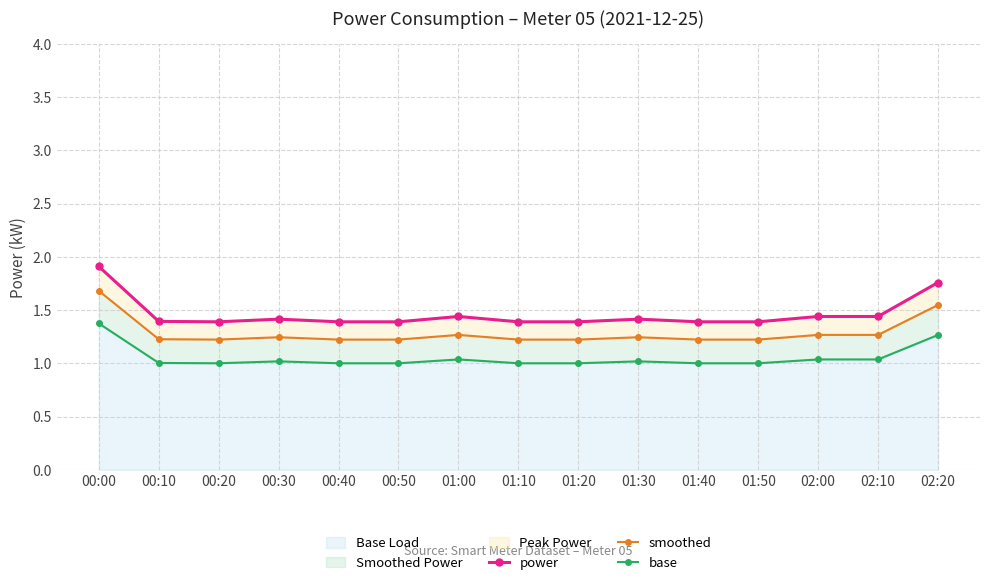

The value of smoothed at 01:40 is 1.2. True or false?

True